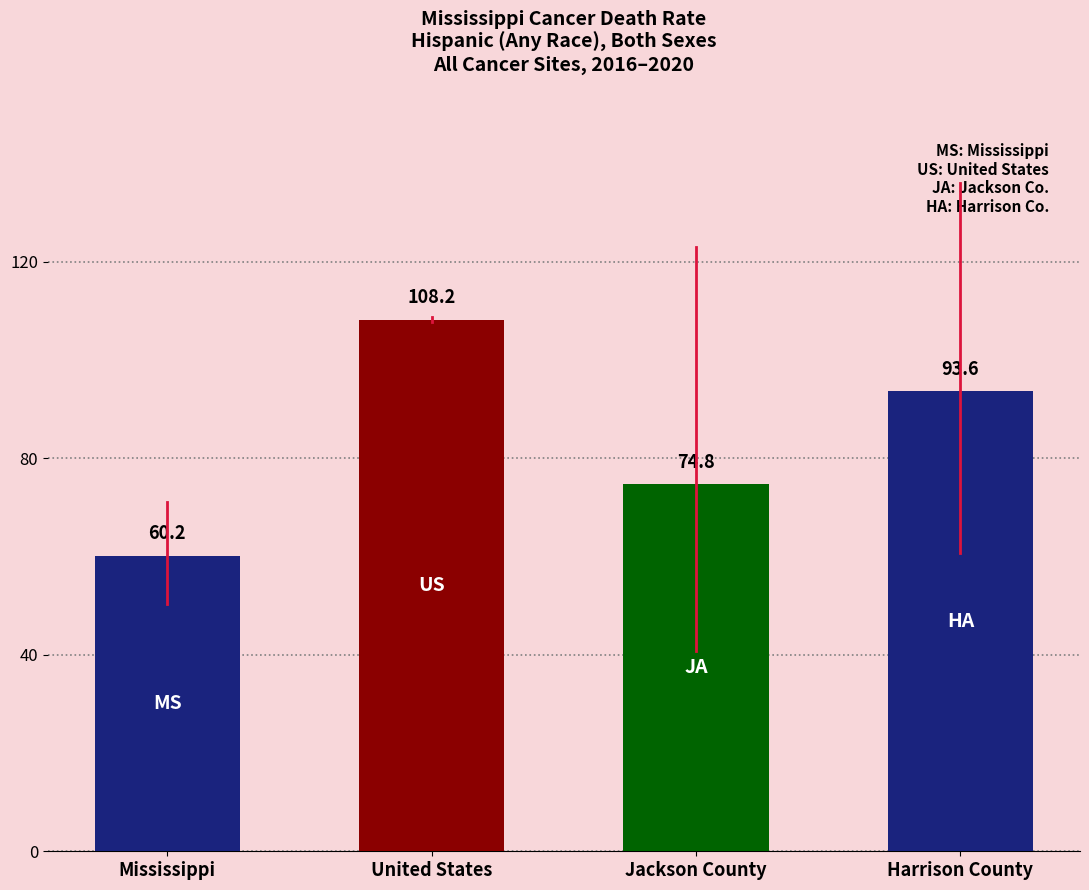

What is the sum of the values at Mississippi and United States?

168.4